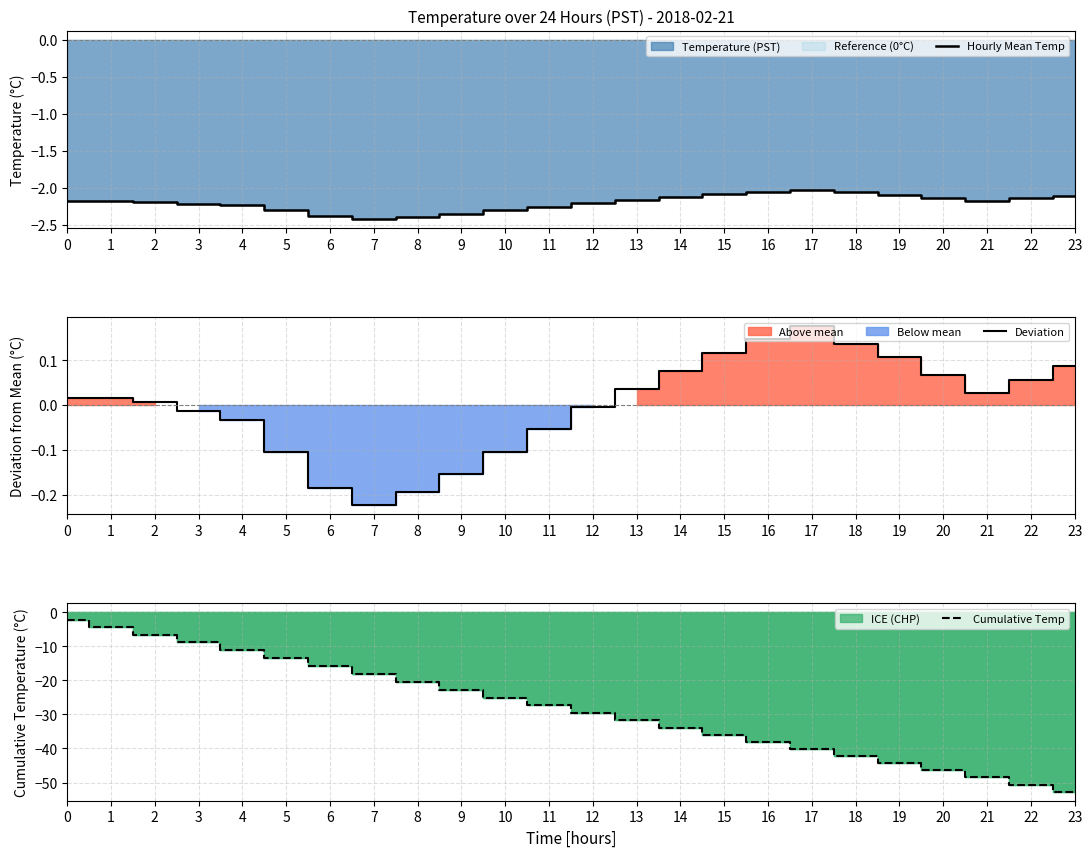

Does the chart display data point markers on the line(s)?

No